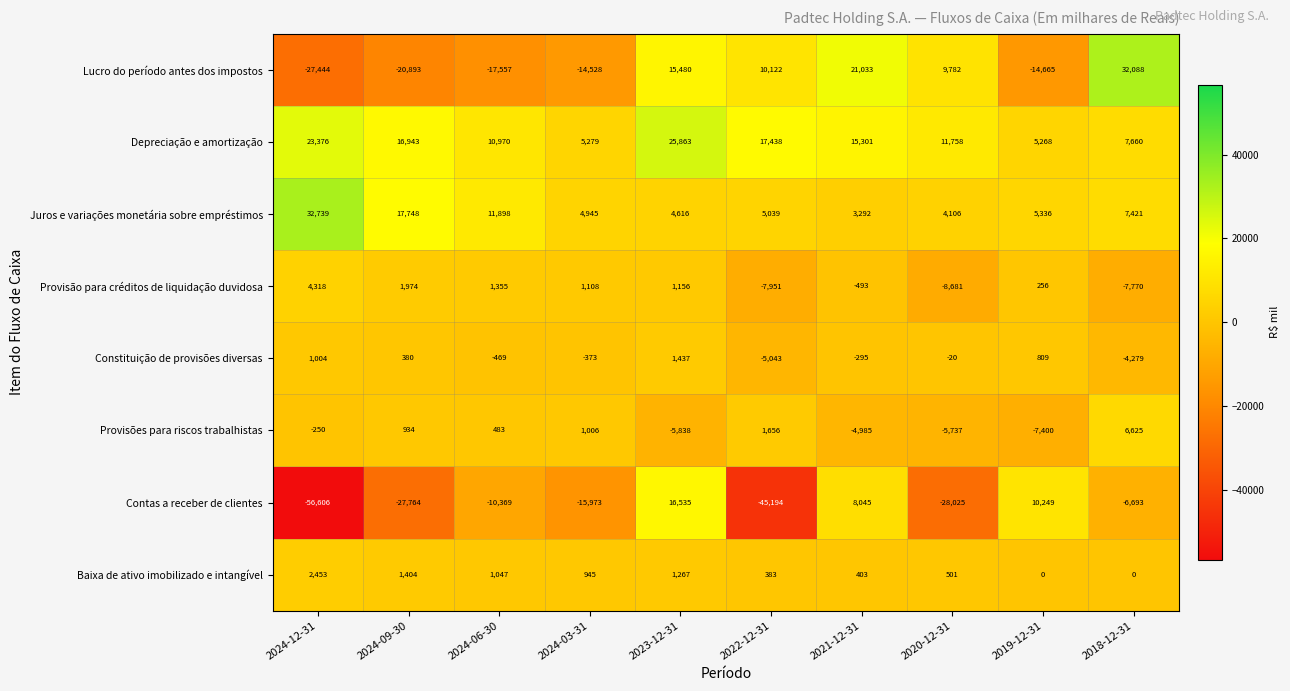

Rank the series by their maximum value, from highest to lowest.

Juros e variações monetária sobre empréstimos, Lucro do período antes dos impostos, Depreciação e amortização, Contas a receber de clientes, Provisões para riscos trabalhistas, Provisão para créditos de liquidação duvidosa, Baixa de ativo imobilizado e intangível, Constituição de provisões diversas